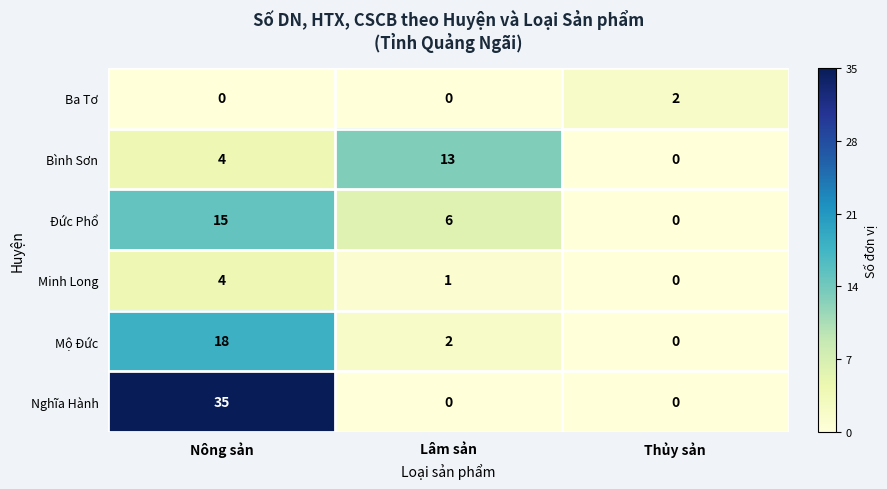

How many Bình Sơn values are between 0 and 13?

3